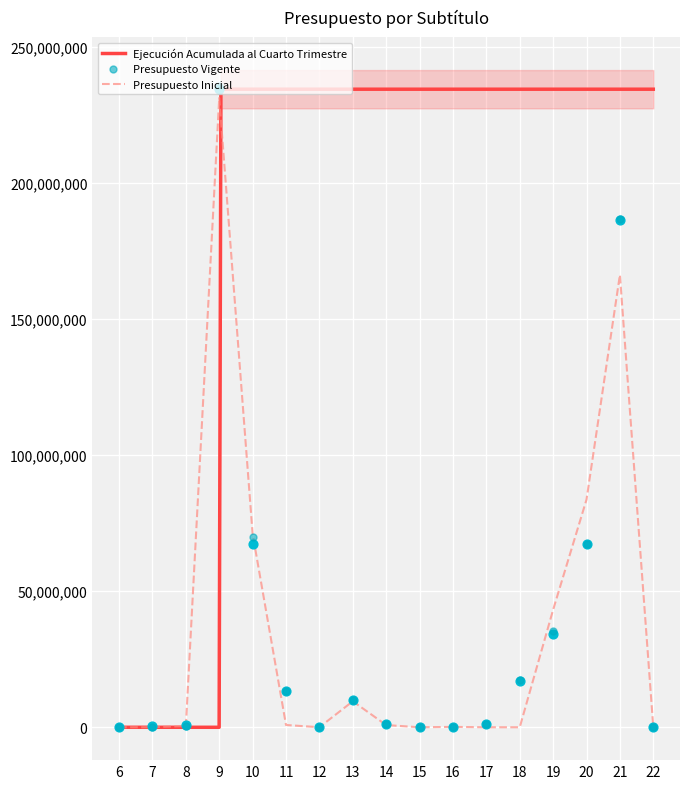

Which series contains the highest Y value?

Presupuesto Vigente